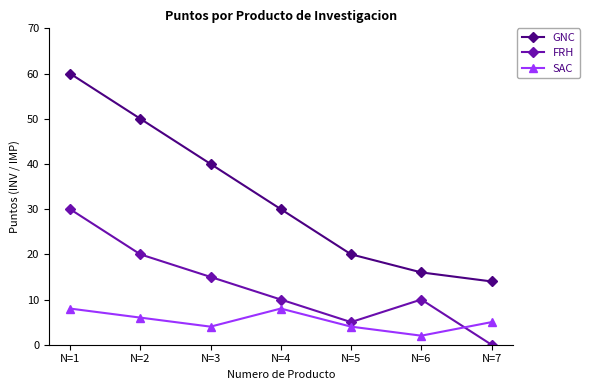

At which category does SAC reach its first local peak?

N=4